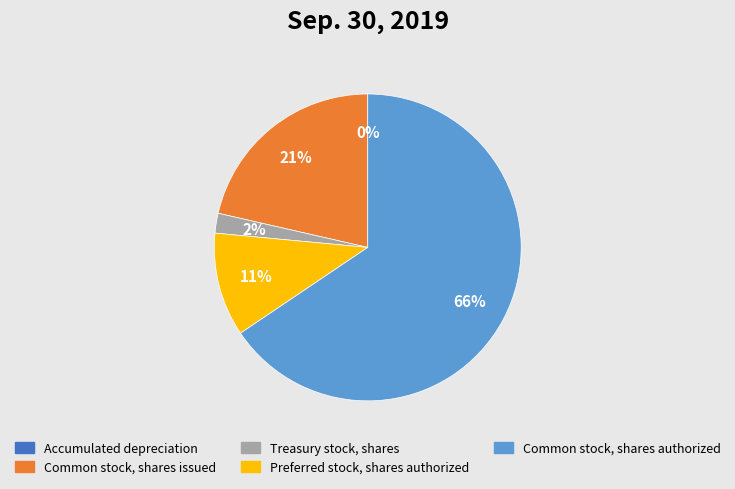

To the nearest percent, what is the difference between the Preferred stock, shares authorized and Common stock, shares authorized slice percentages?

55%